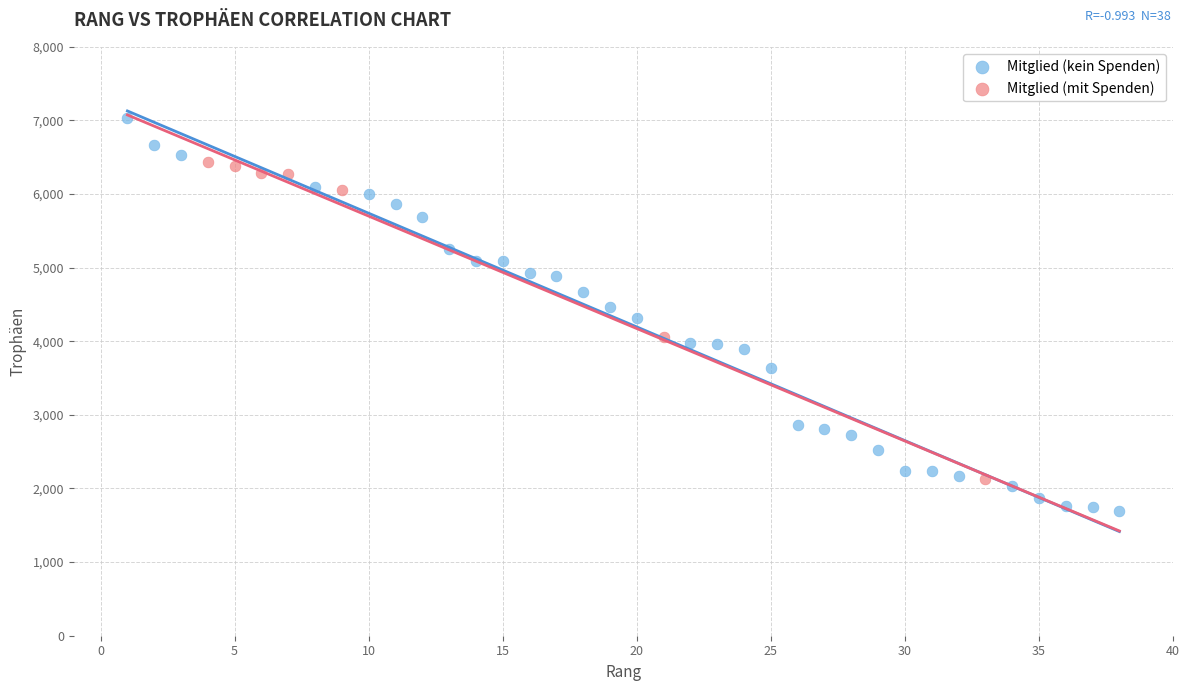

Which series reaches the maximum Y coordinate?

Mitglied (kein Spenden)